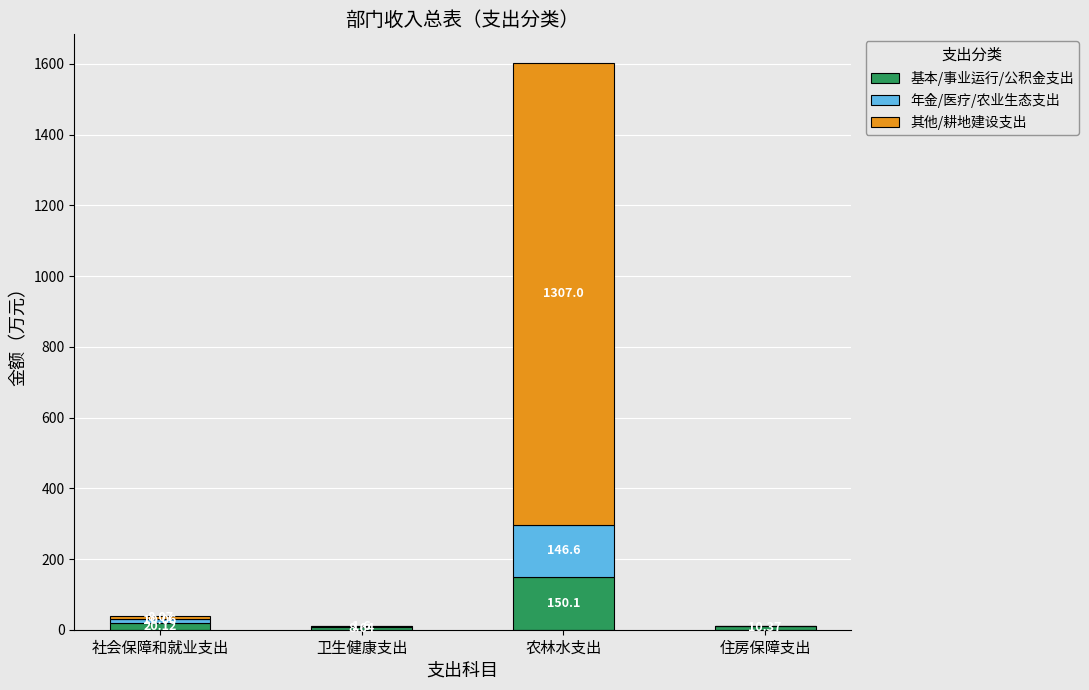

Where does the 基本/事业运行/公积金支出 series first go above 20?

社会保障和就业支出